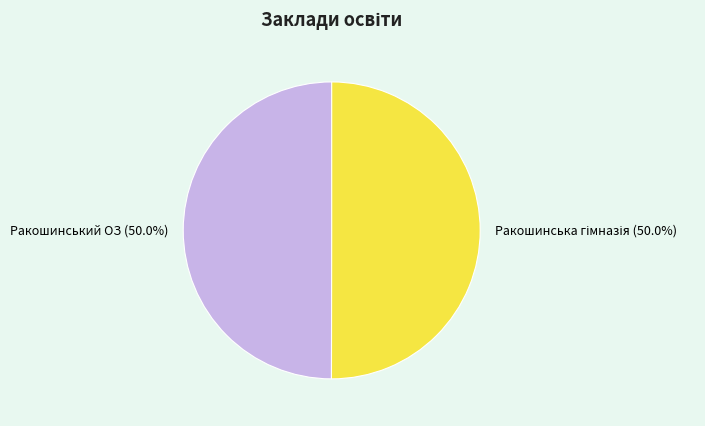

What portion of the pie excludes Ракошинський ОЗ?

50.0%